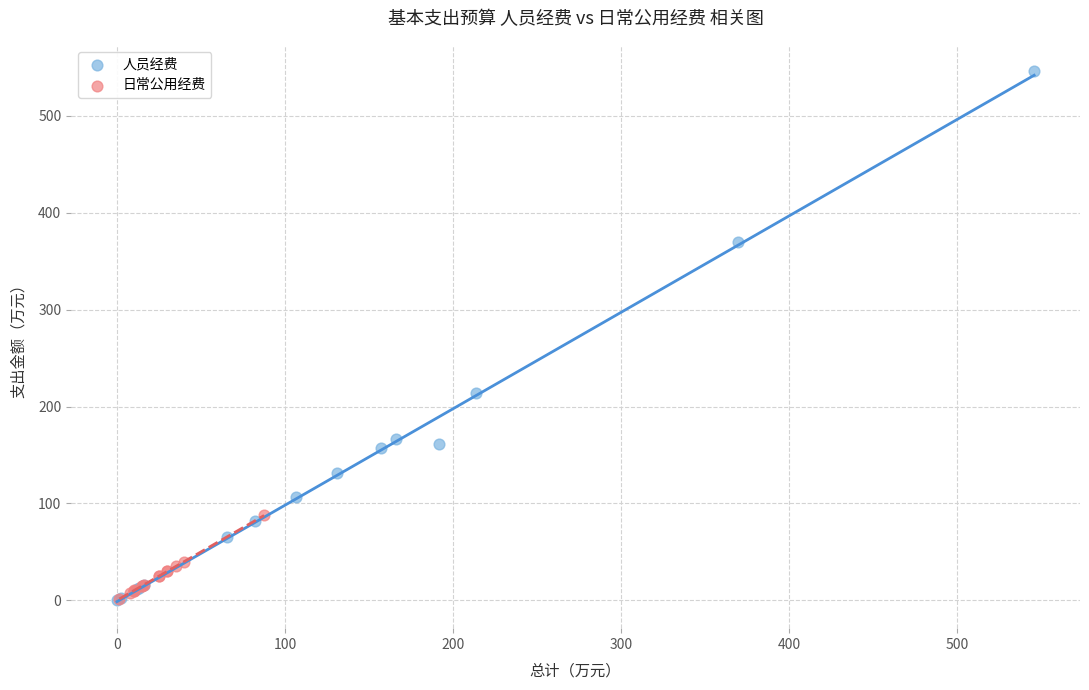

Which series contains the highest Y value?

人员经费